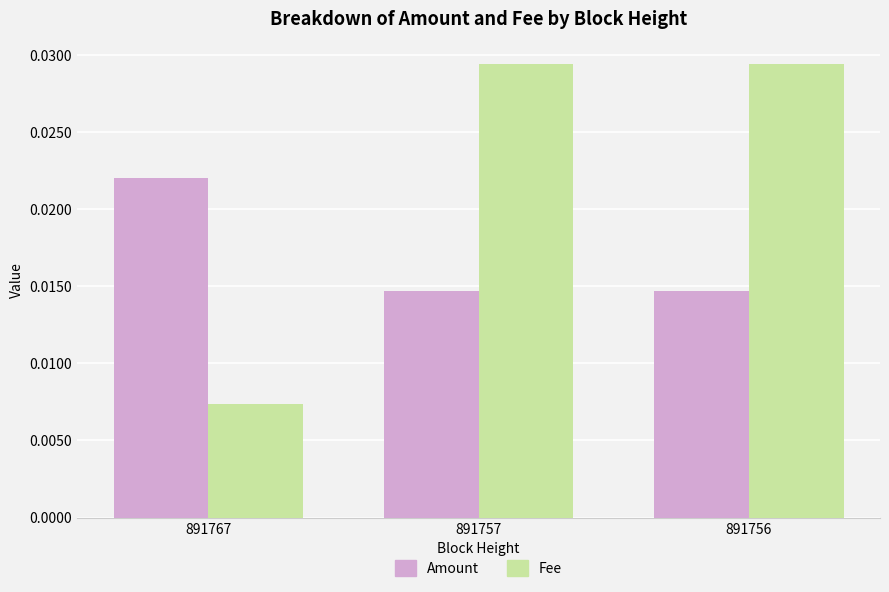

List the series in order of their overall mean, lowest first.

Amount, Fee